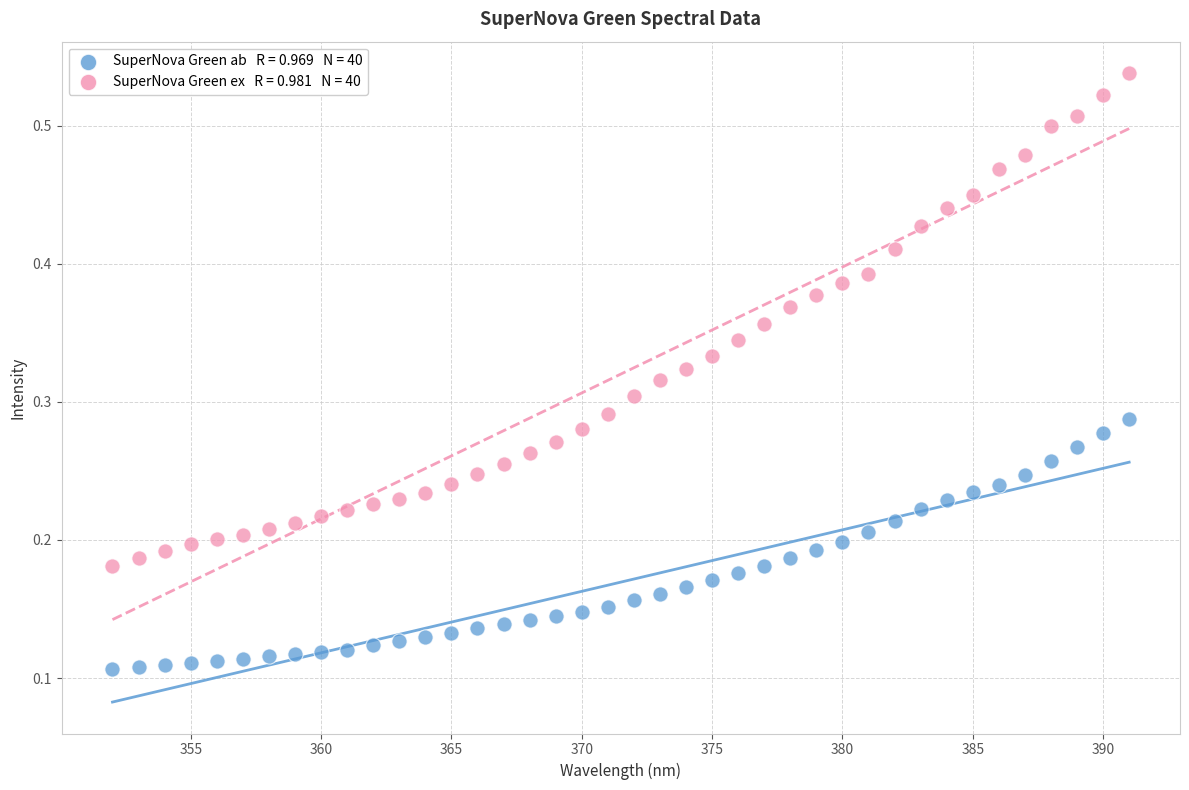

Across all data points, what is the range of X values (max minus min)?

39.0